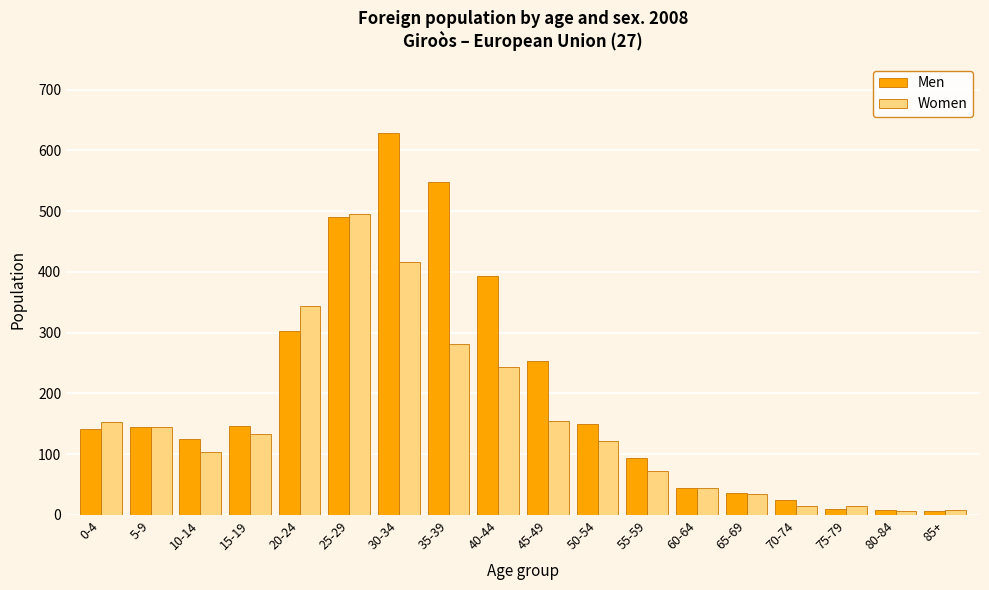

The Men series shows 7 at 85+. True or false?

True